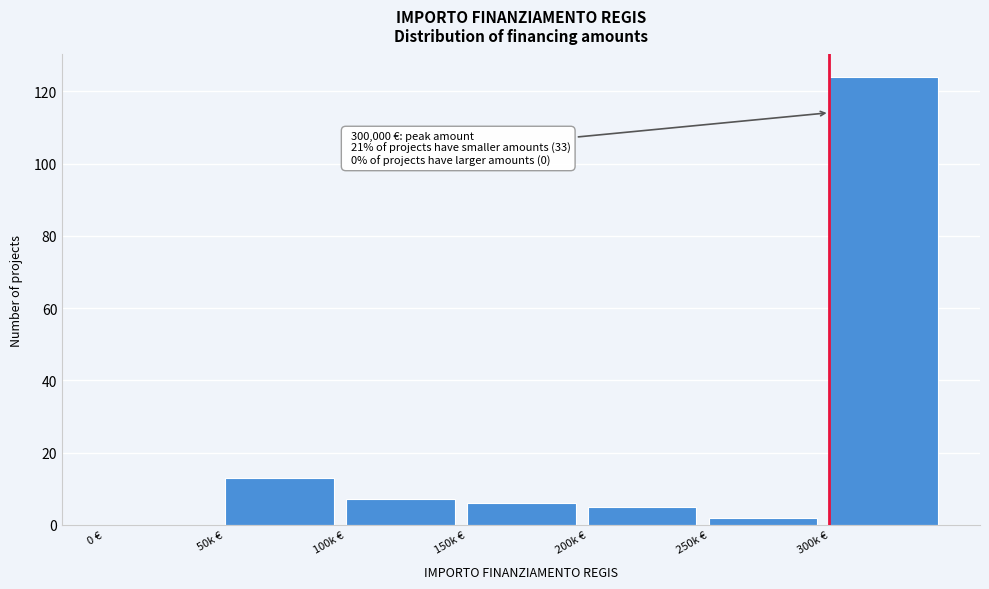

Reading left to right, extract all data points from this chart.

0 €=0	50k €=13	100k €=7	150k €=6	200k €=5	250k €=2	300k €=124